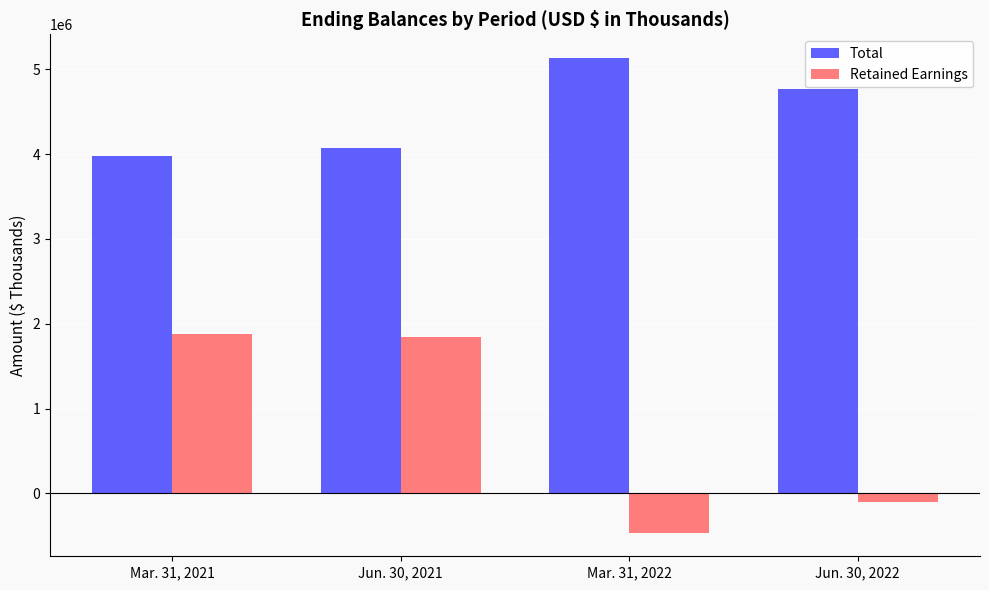

Where does the Total series first go above 4764178?

Mar. 31, 2022